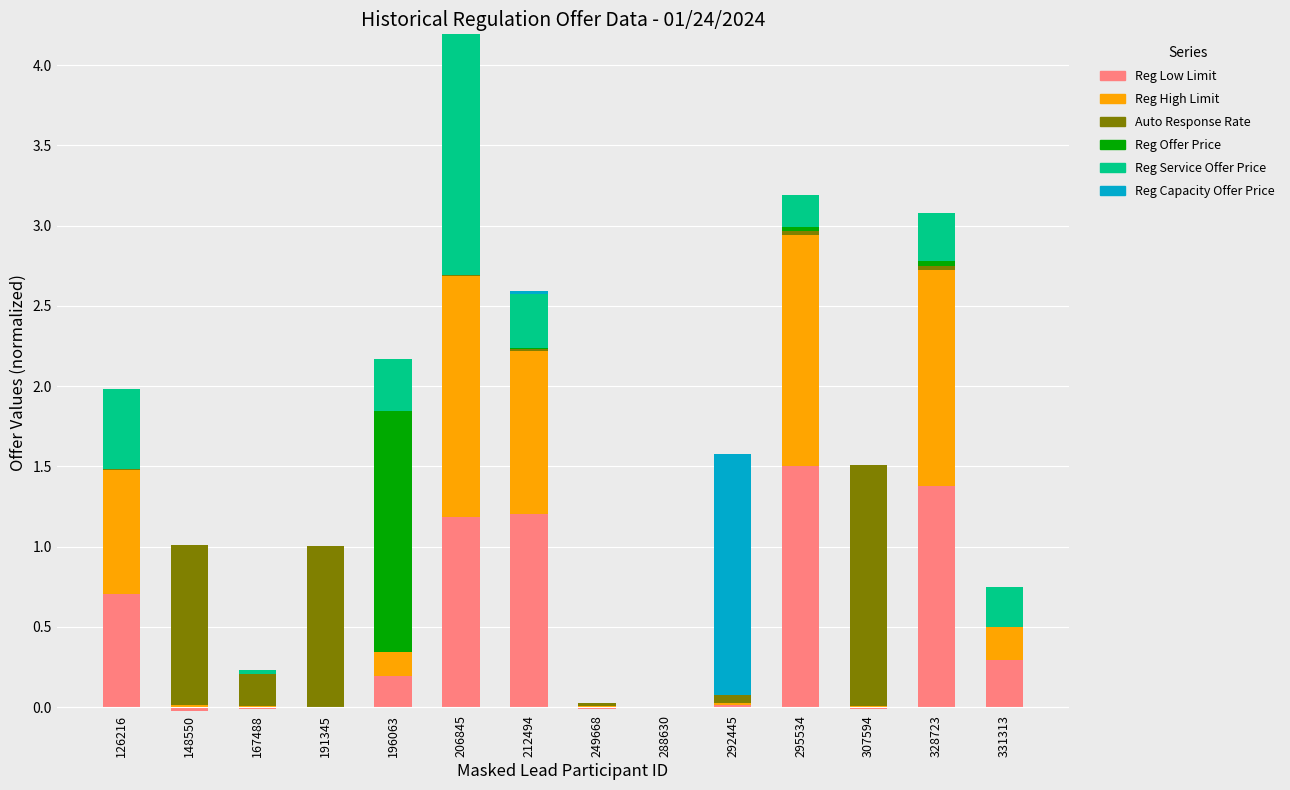

At which category does the chart reach its peak across all series?

295534